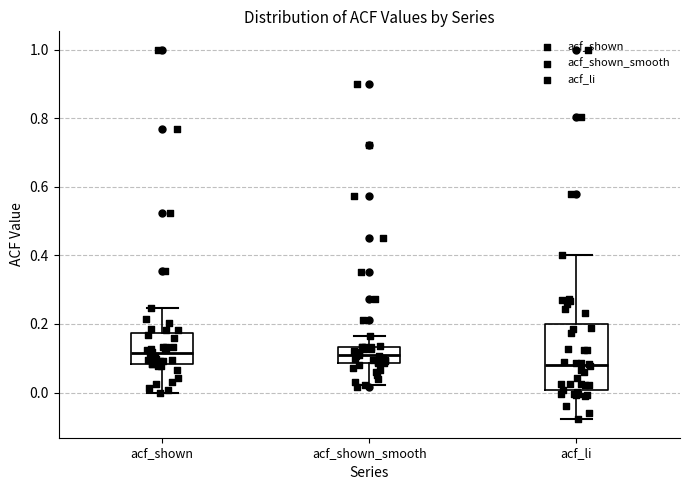

Reading left to right, transcribe this box plot: for each box, give where its median line is, the range the box spans, and where its two whiskers end, as read against the y-axis. The values are not printed on the chart, so give them approximately, as read against the axis.

acf_shown: median 0.12, box 0.08 to 0.18, whiskers 0.00 to 0.24
acf_shown_smooth: median 0.10, box 0.08 to 0.14, whiskers 0.02 to 0.16
acf_li: median 0.08, box 0.00 to 0.20, whiskers -0.08 to 0.40